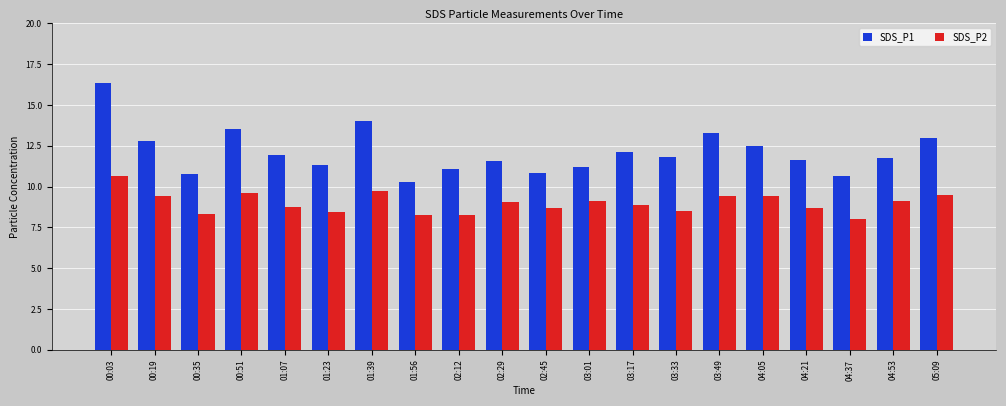

What is the minimum value for SDS_P2?

8.0